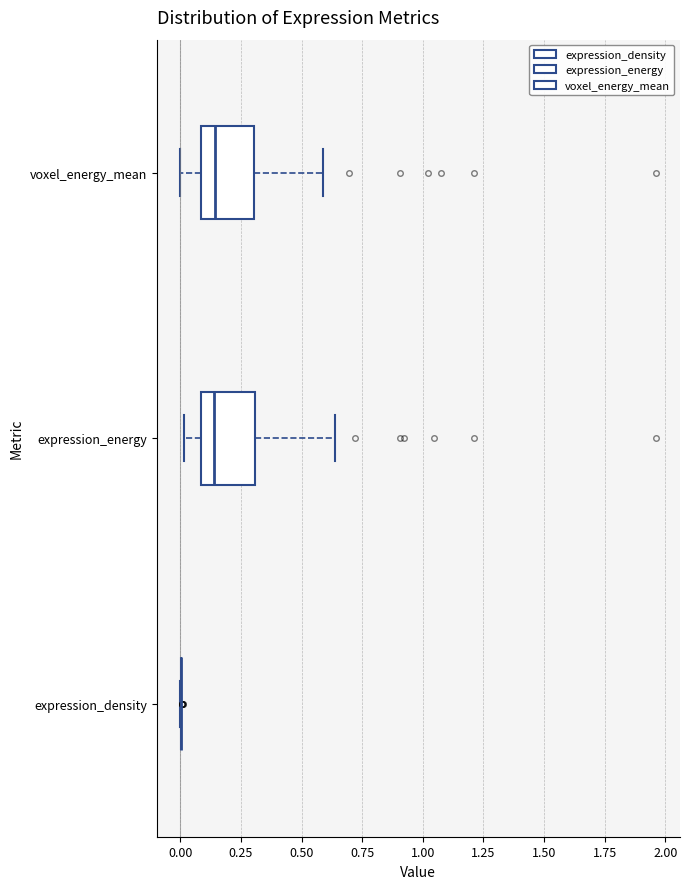

Reading bottom to top, transcribe this box plot: for each box, give where its median line is, the range the box spans, and where its two whiskers end, as read against the x-axis. The values are not printed on the chart, so give them approximately, as read against the axis.

expression_density: box collapsed to a line at 0.00, whiskers 0.00 to 0.00
expression_energy: median 0.15, box 0.10 to 0.30, whiskers 0.00 to 0.65
voxel_energy_mean: median 0.15, box 0.10 to 0.30, whiskers 0.00 to 0.60